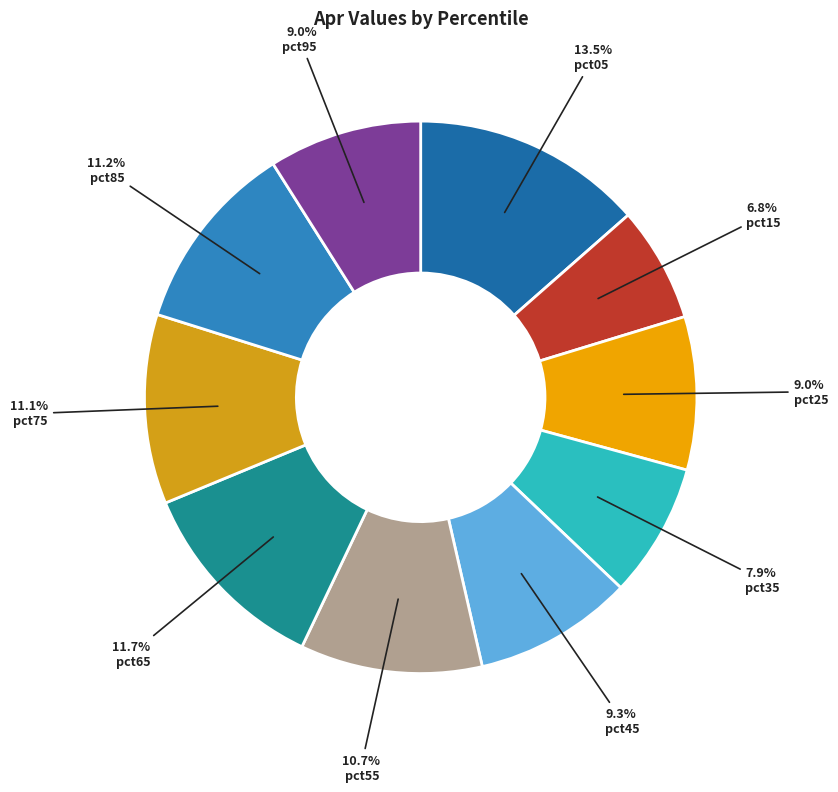

Is pct45 the majority of the pie?

No